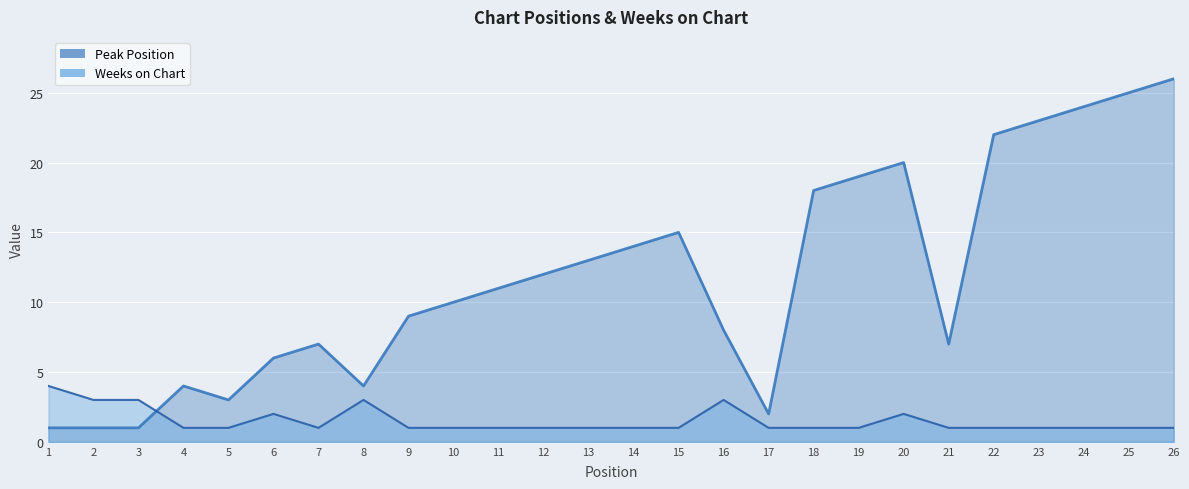

Where is Weeks on Chart nearest to the value 2?

6